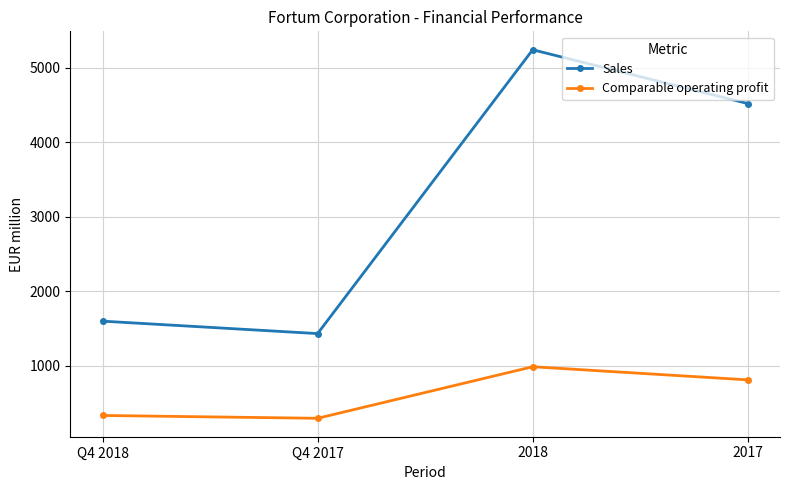

Which category has the highest value in the Comparable operating profit series?

2018